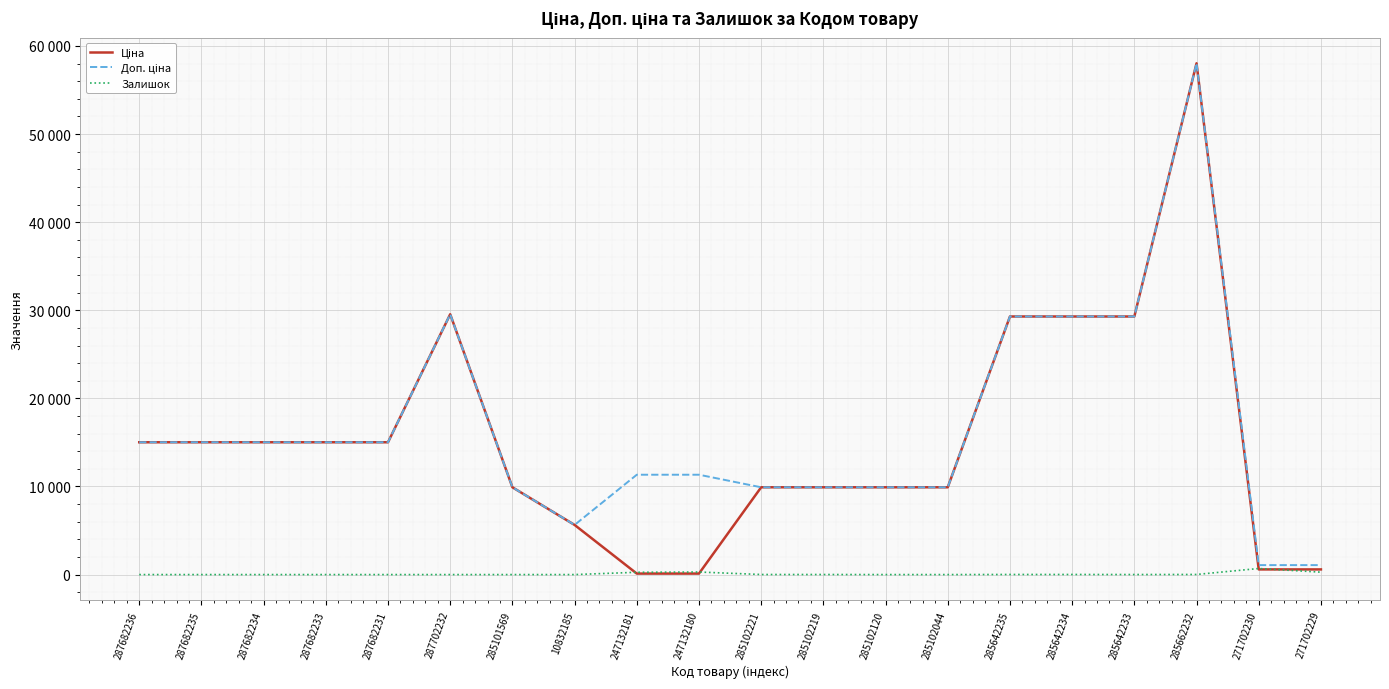

What is the sum of the Ціна values at 285642235 and 285102219?

39203.4